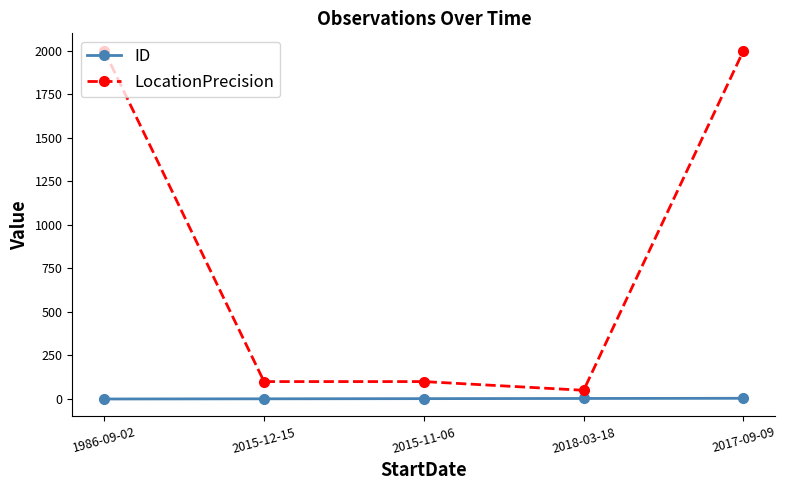

What is the maximum value shown in the chart?

2000